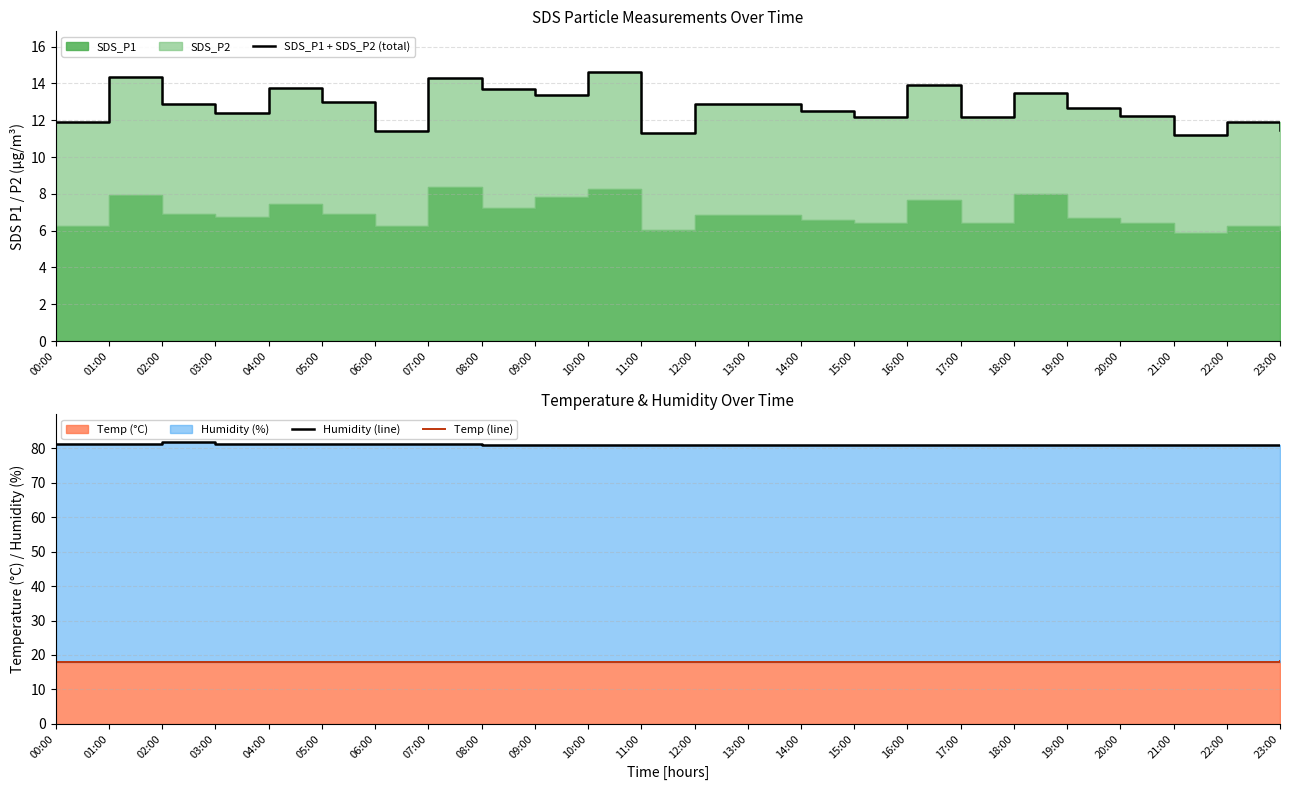

How many interior local peaks does the Temp (line) series have?

1